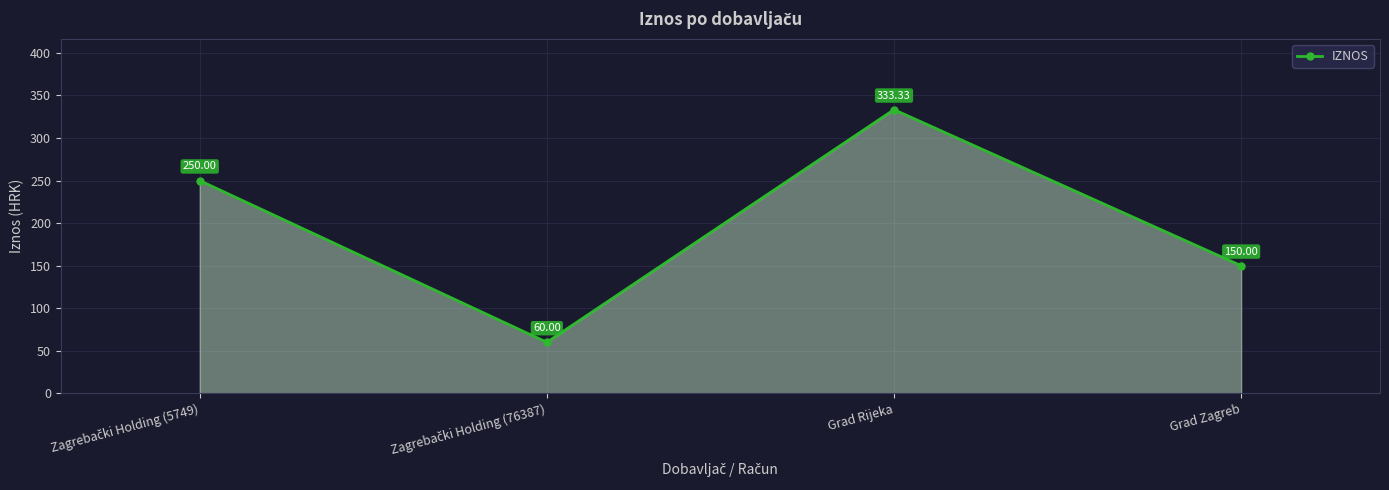

What is the maximum value shown in the chart?

333.3